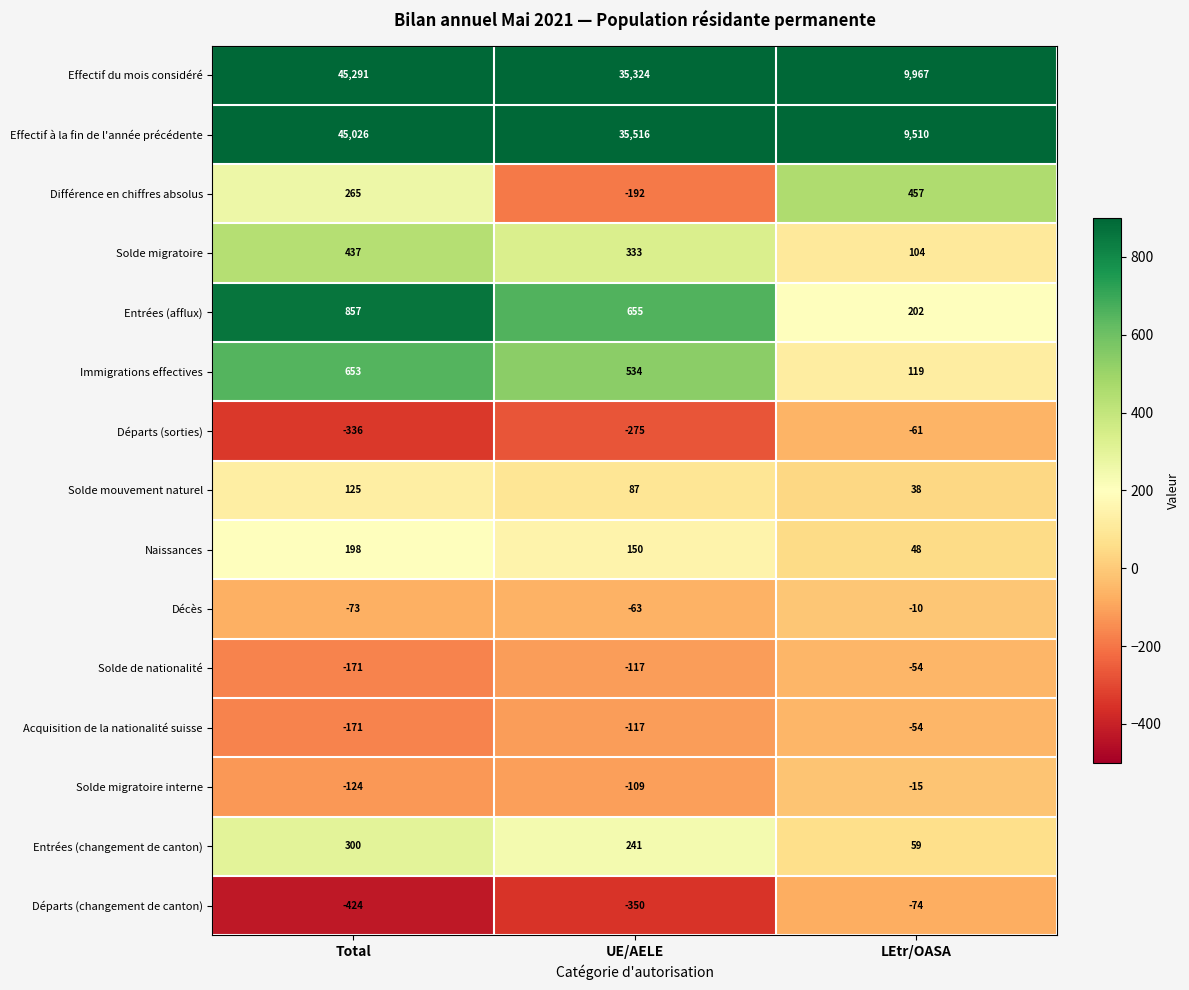

Is it true that Entrées (afflux) equals 202 at LEtr/OASA?

True